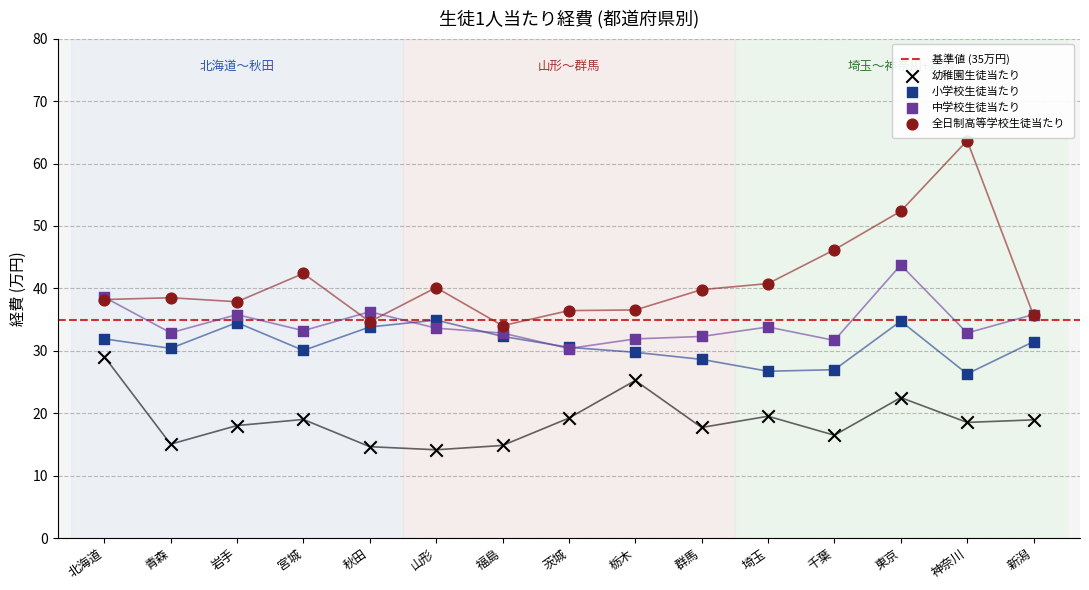

Which series reaches the minimum Y coordinate?

幼稚園生徒当たり